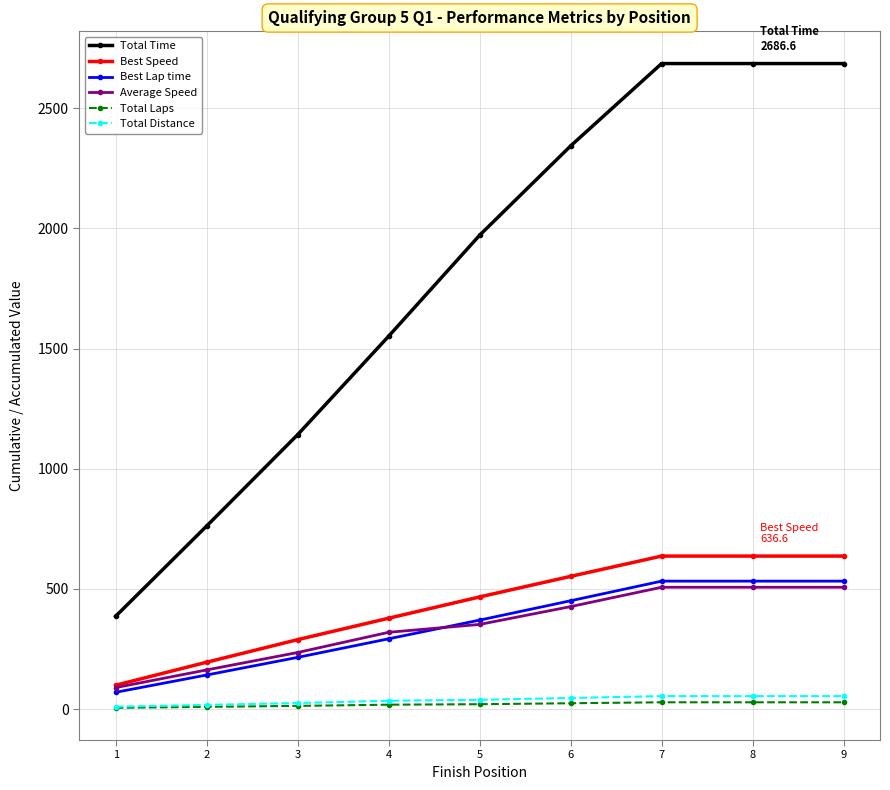

What is the average value of the Total Time series?

1801.9